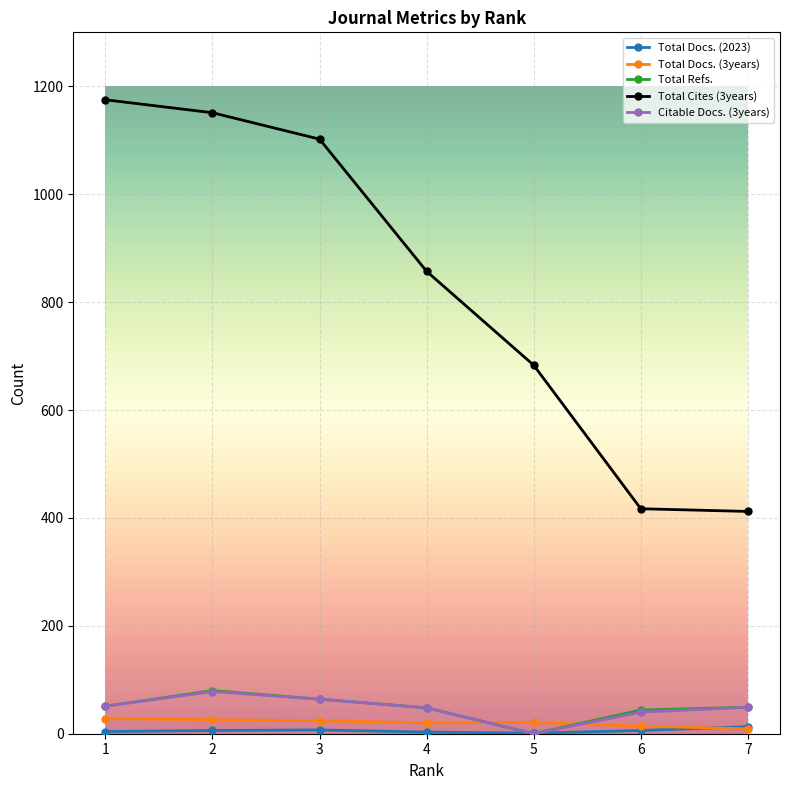

Is this an area chart (filled region under the line)?

No